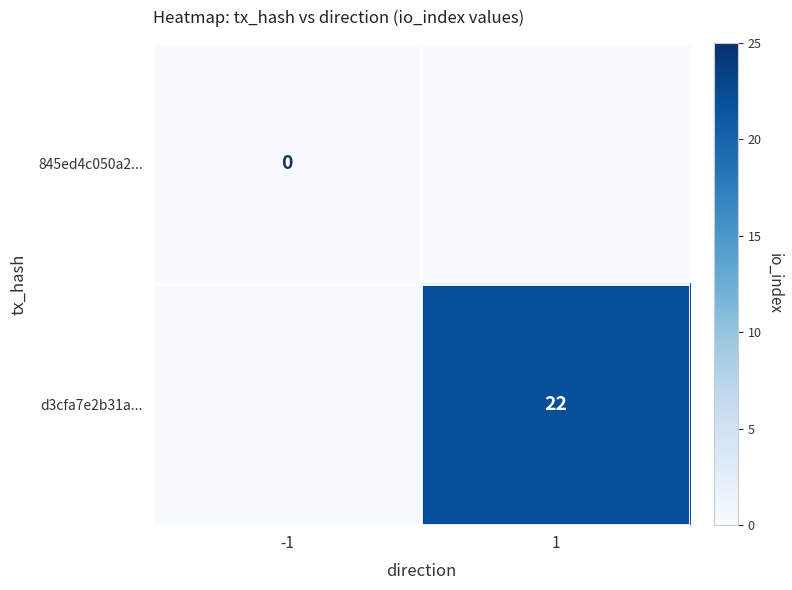

The d3cfa7e2b31a... series shows 22 at 1. True or false?

True